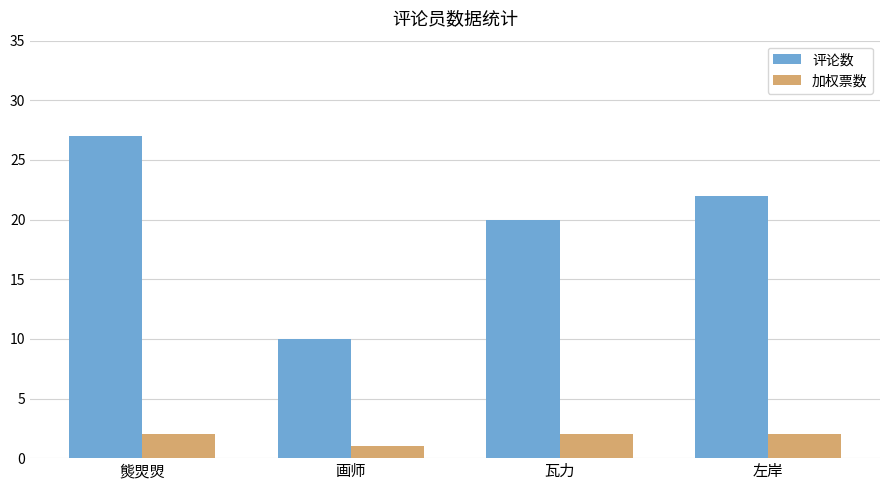

Reading right to left, transcribe all the data shown in this chart.

评论数: 左岸=22	瓦力=20	画师=10	熋焸焽=27
加权票数: 左岸=2	瓦力=2	画师=1	熋焸焽=2